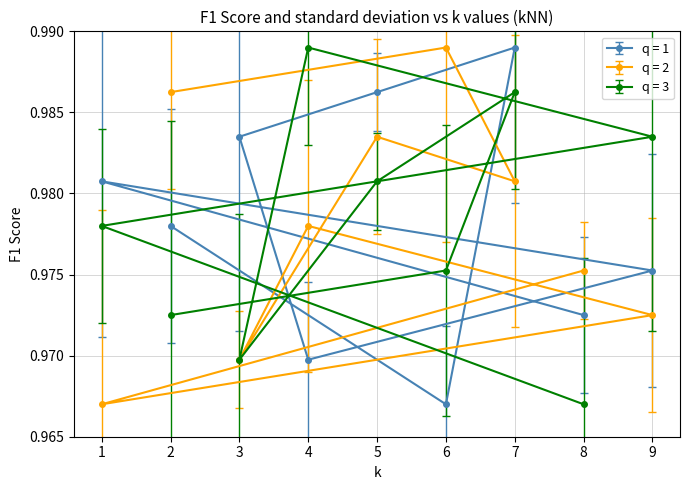

Is this an area chart (filled region under the line)?

No